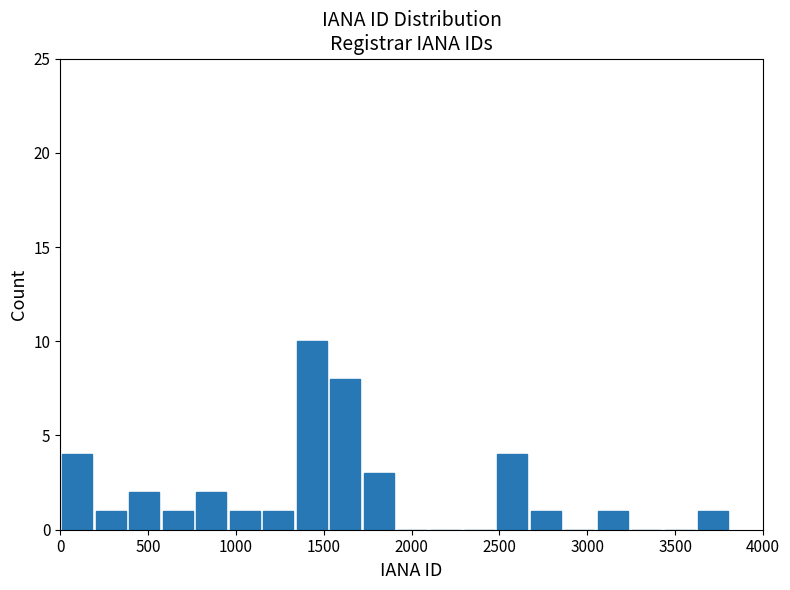

Around what value on the x-axis is the tallest bar? Give the approximate position of its centre, as read against the axis.

1450